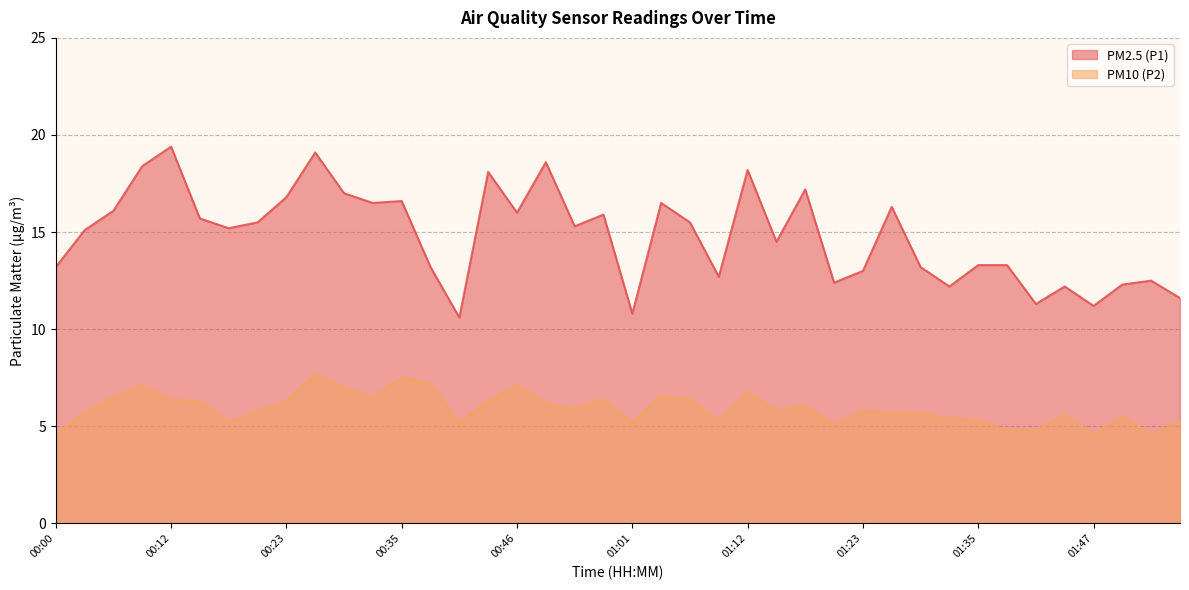

The value of PM10 (P2) at 00:06 is 6.5. True or false?

True